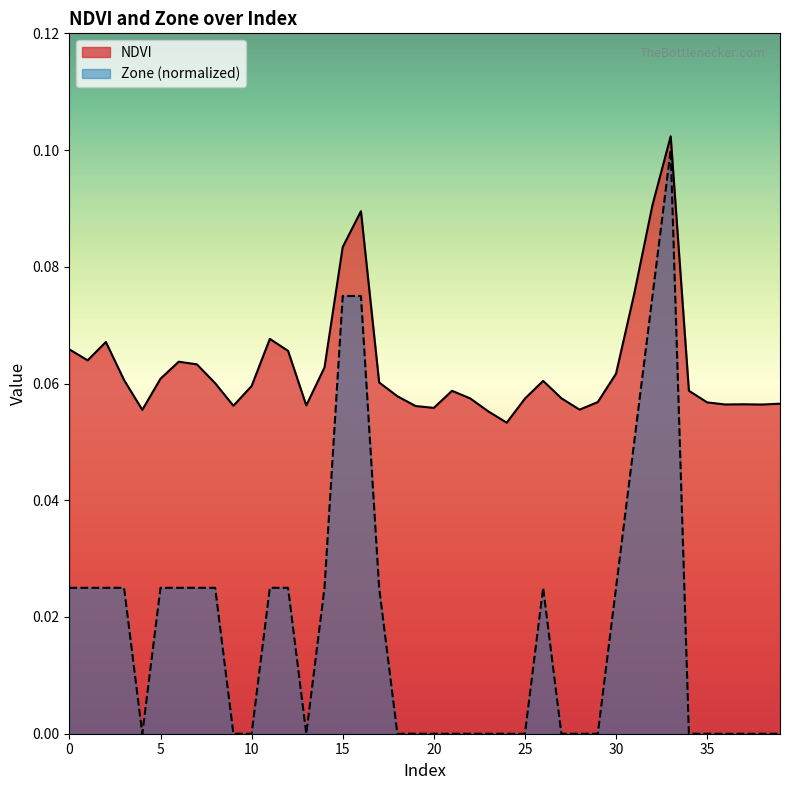

What is the difference between the highest and lowest values at 24?

0.1